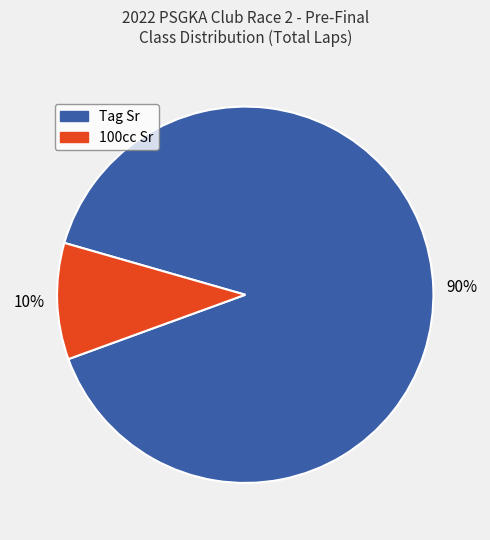

To the nearest percent, what percentage of the pie is 100cc Sr?

10%